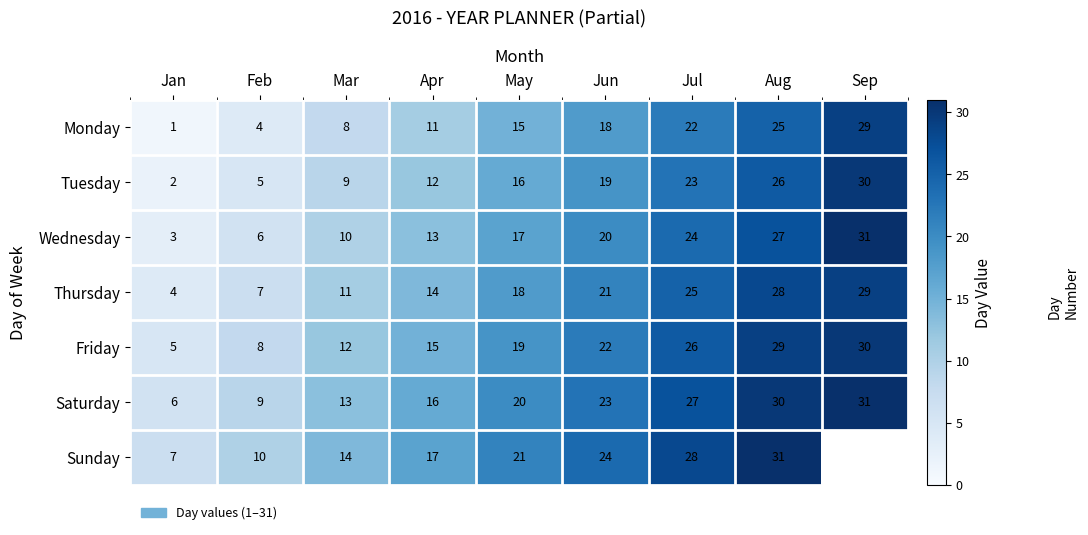

What is the total value across all series at Mar?

77